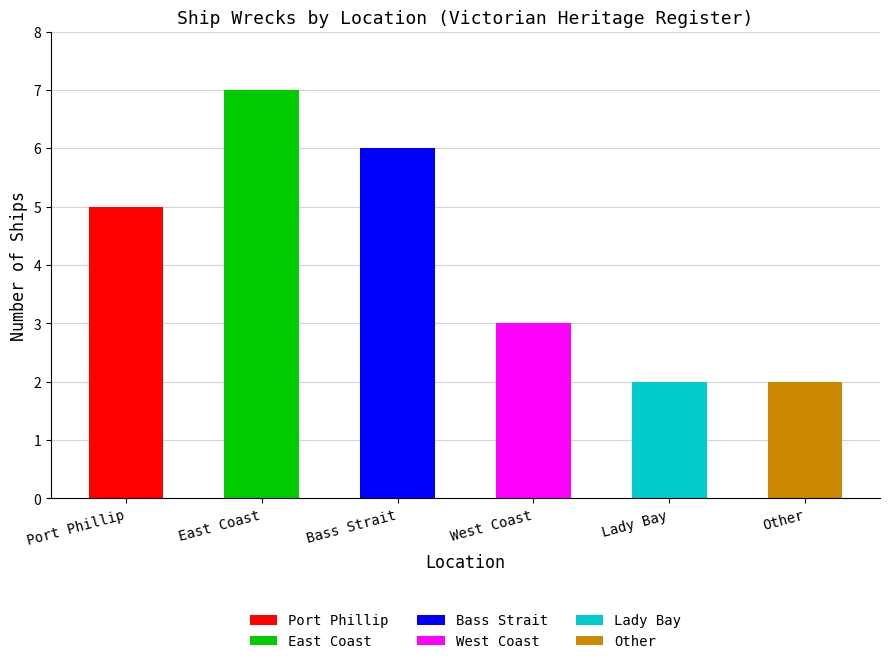

The value at Bass Strait is 8. True or false?

False